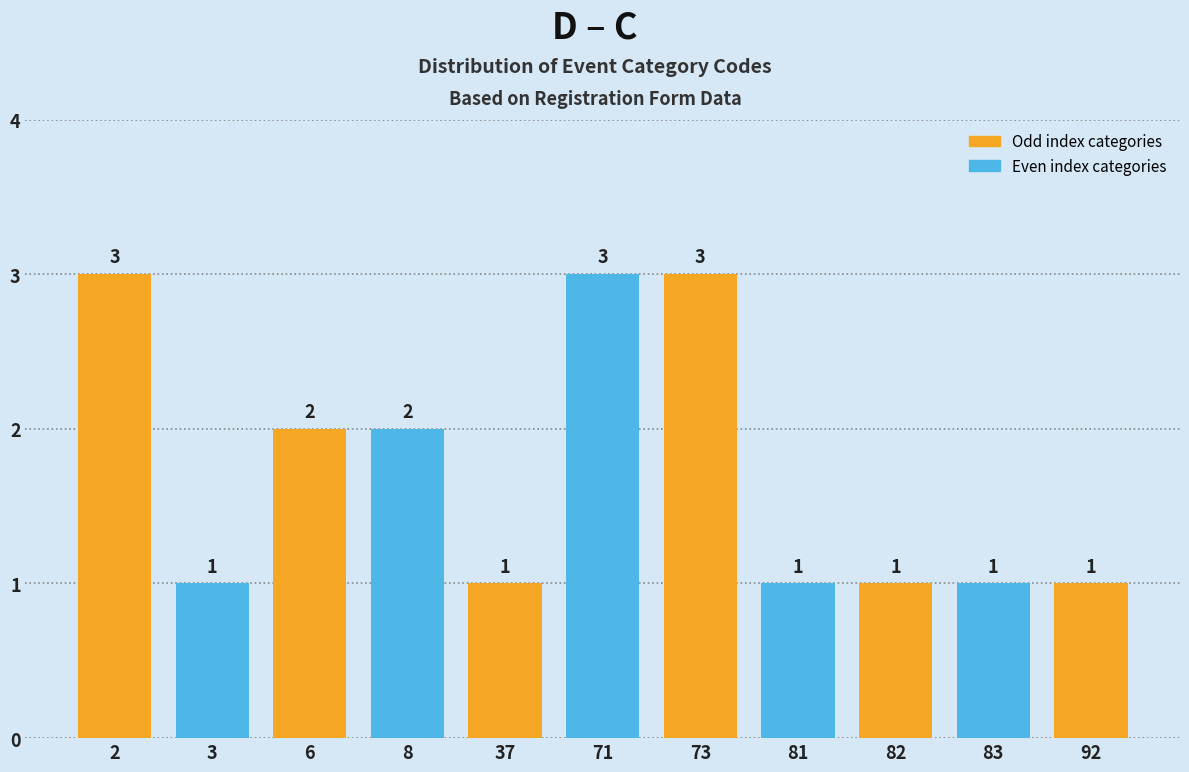

The chart shows a value of 2 at 81. True or false?

False